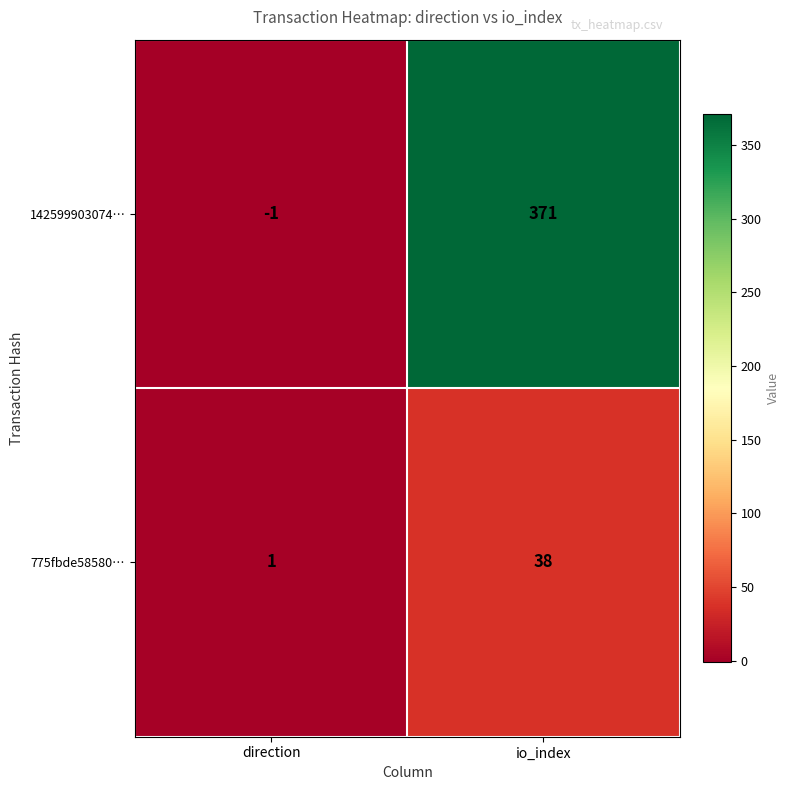

Where is 142599903074… nearest to the value 185?

direction